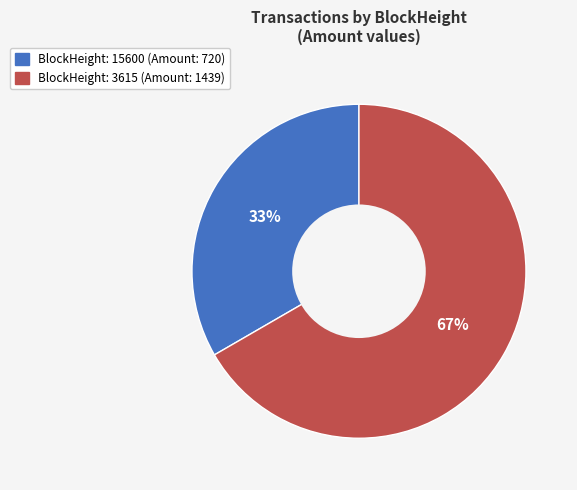

Is there a majority slice in this chart?

Yes